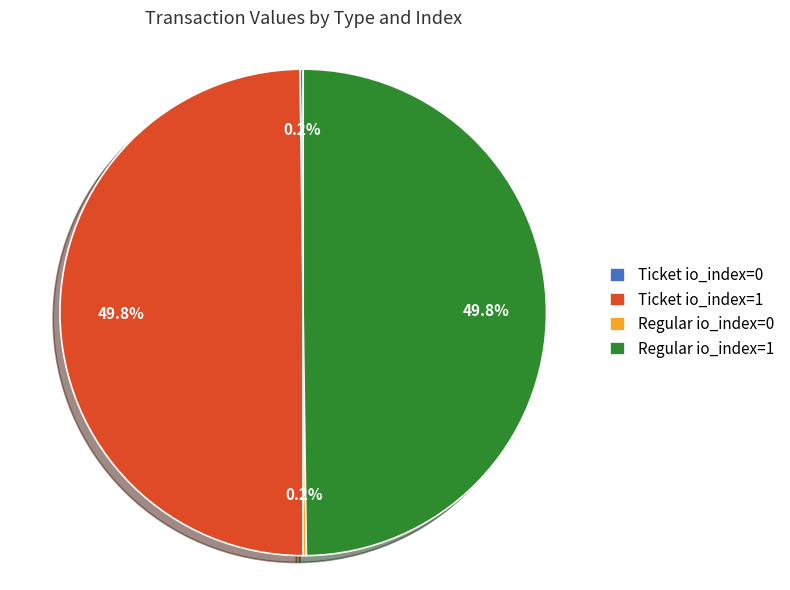

How much of the chart is everything except Ticket io_index=1?

50.2%